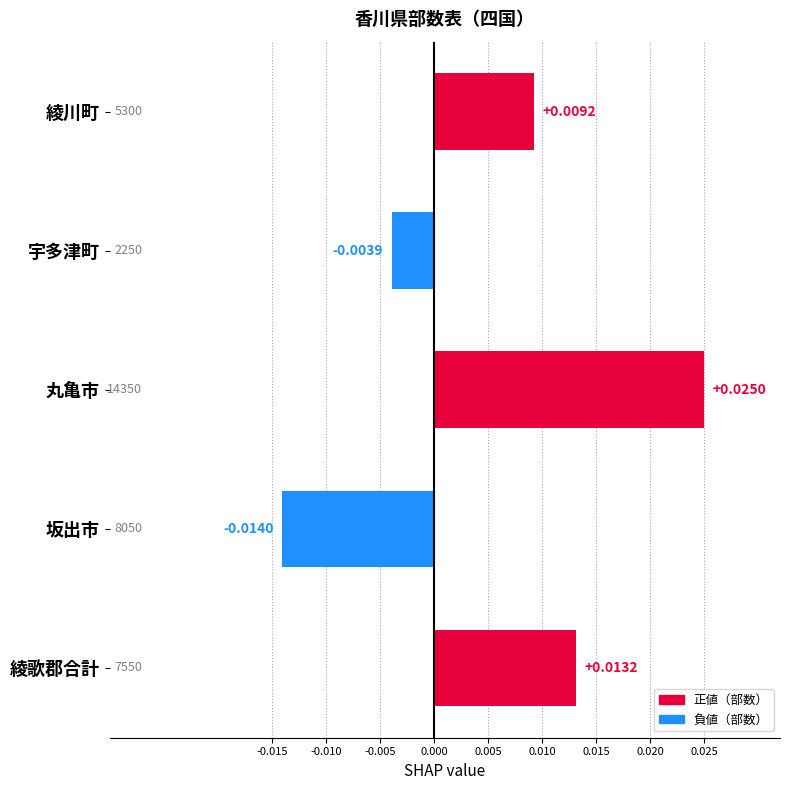

Which has a higher value, 坂出市 or 綾川町?

綾川町